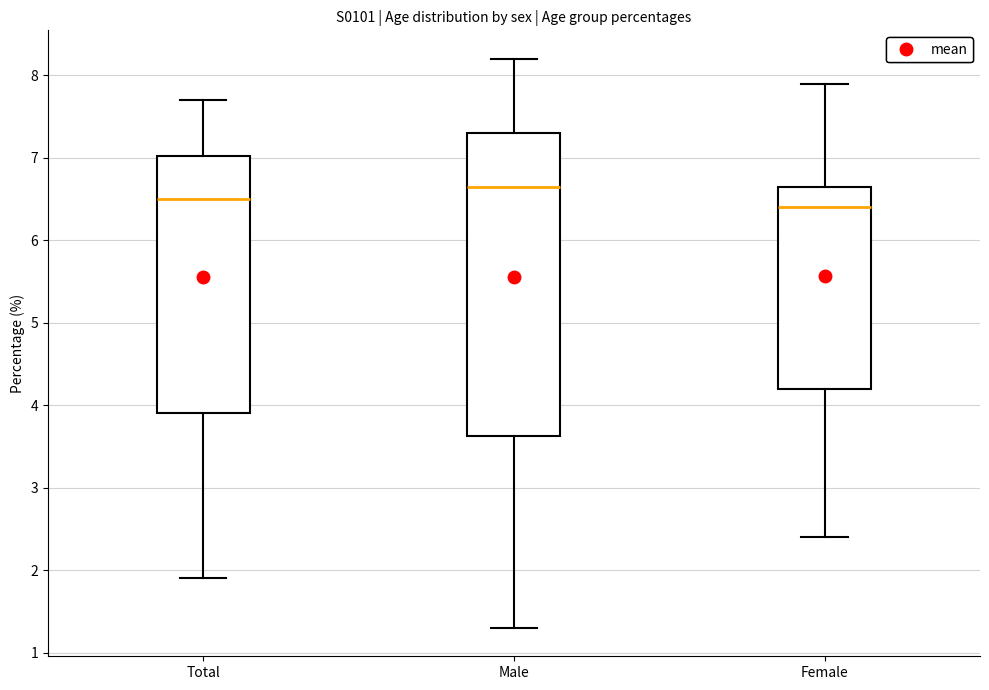

Which box has the highest median line?

Male